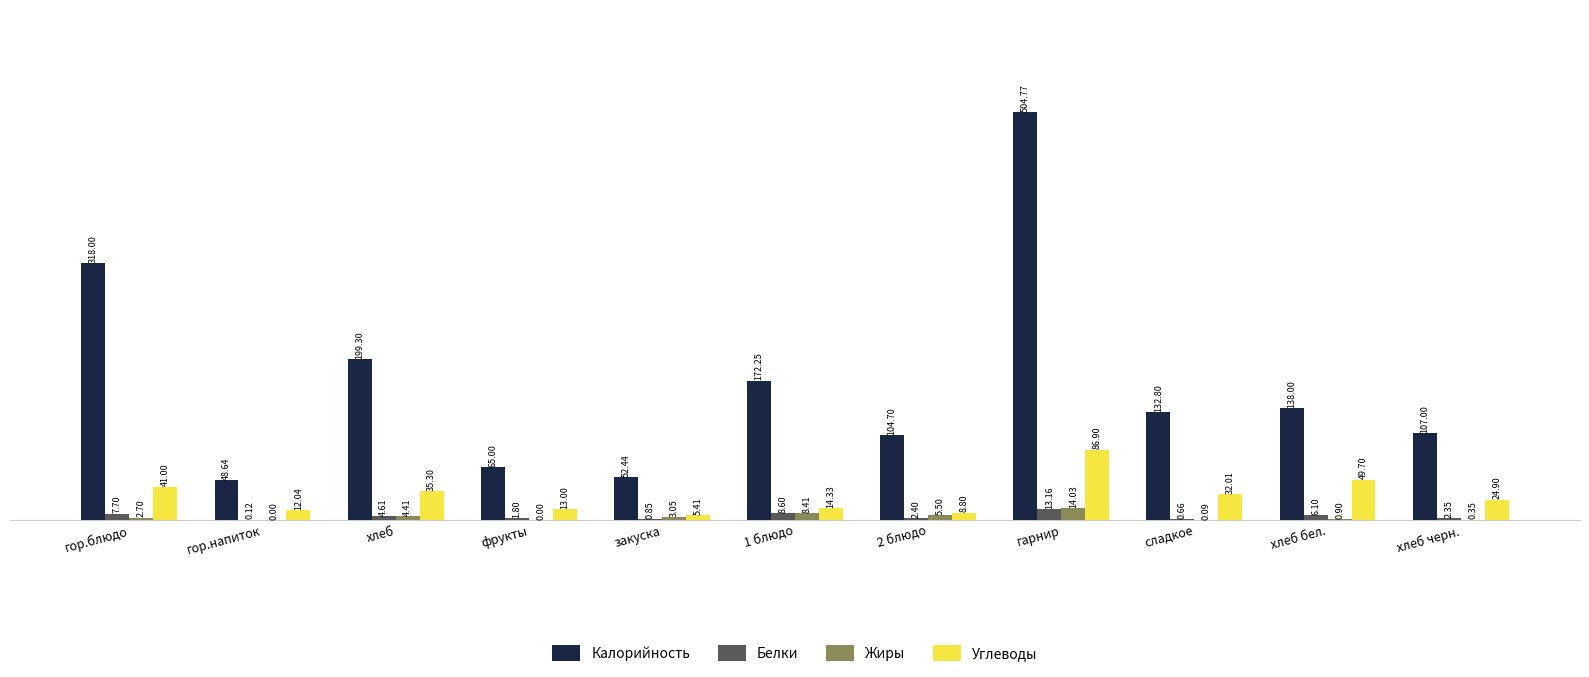

Which label corresponds to the largest value in the chart?

гарнир